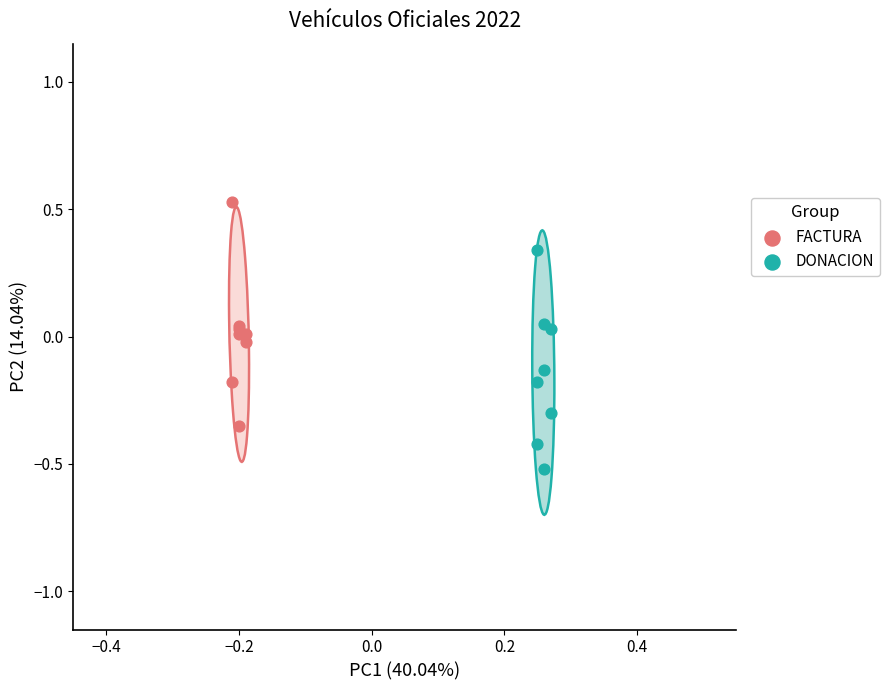

Which series reaches the minimum Y coordinate?

DONACION